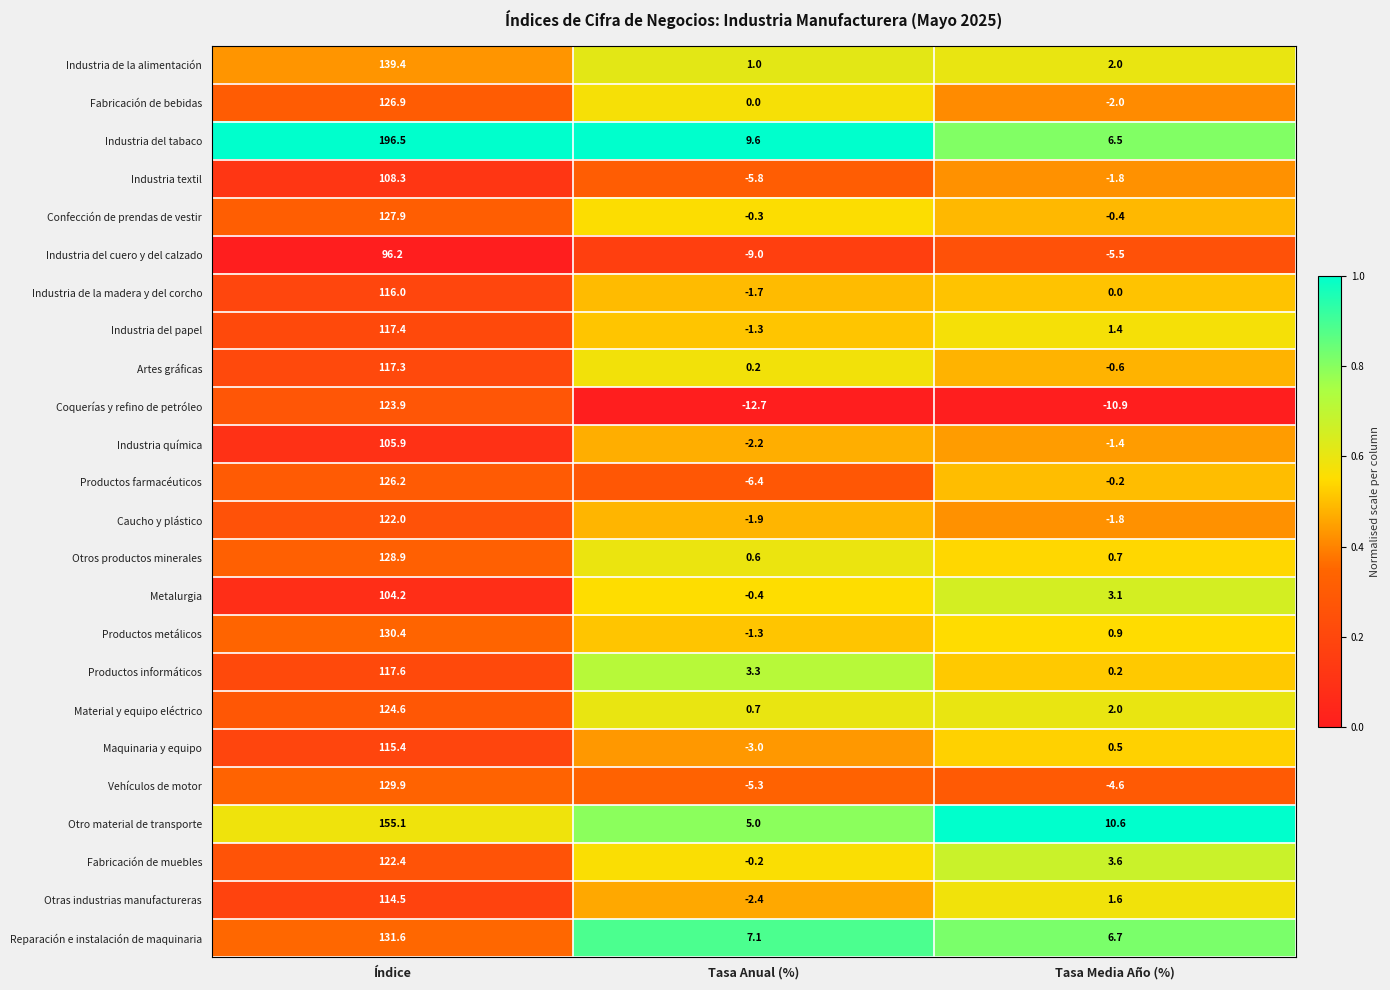

At which label does Fabricación de muebles first exceed 3?

Índice